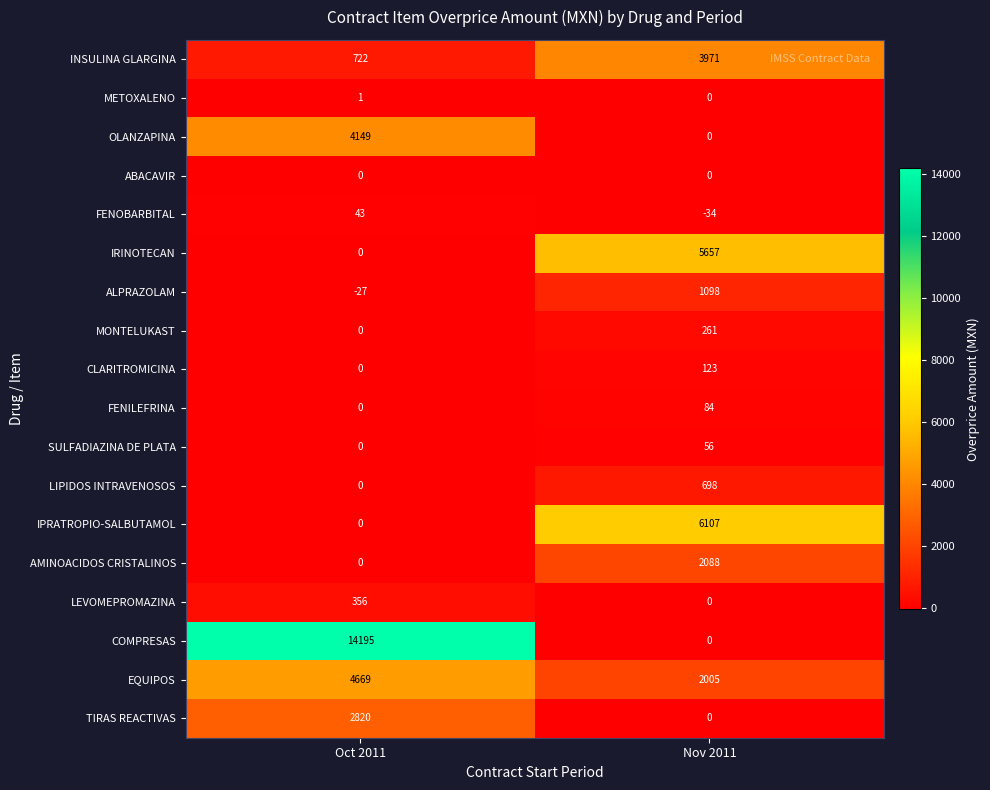

Is it true that FENILEFRINA equals 56 at Nov 2011?

False